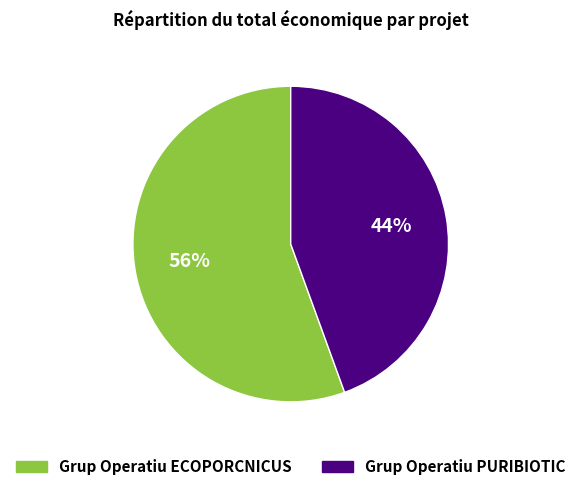

Is the sum of Grup Operatiu ECOPORCNICUS and Grup Operatiu PURIBIOTIC greater than half?

Yes